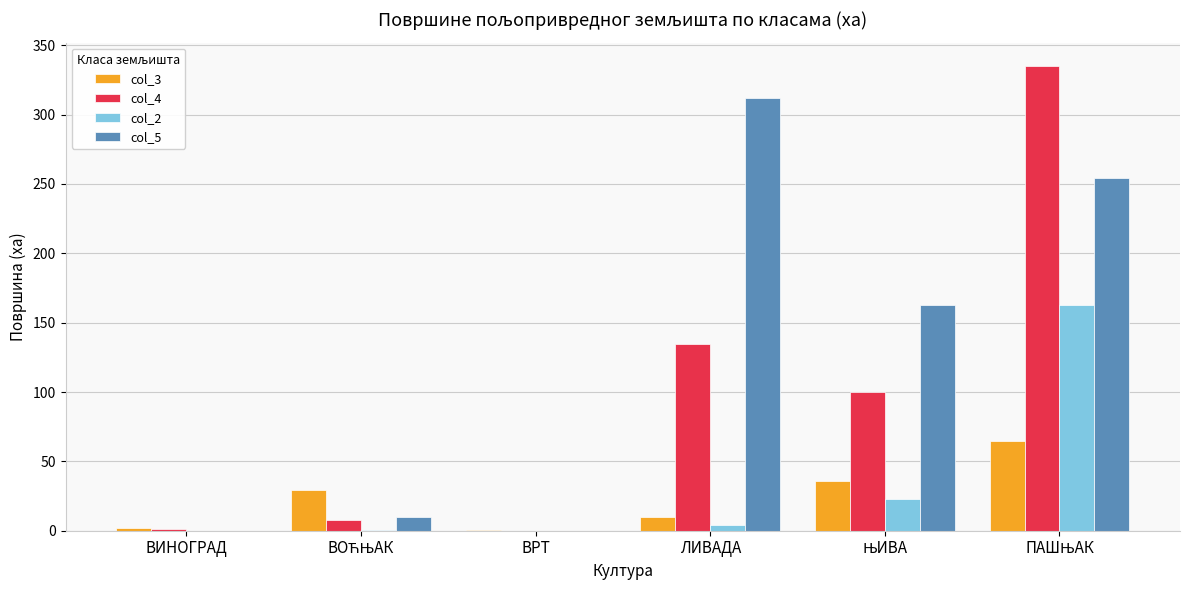

Which category has the highest value in the col_5 series?

ЛИВАДА